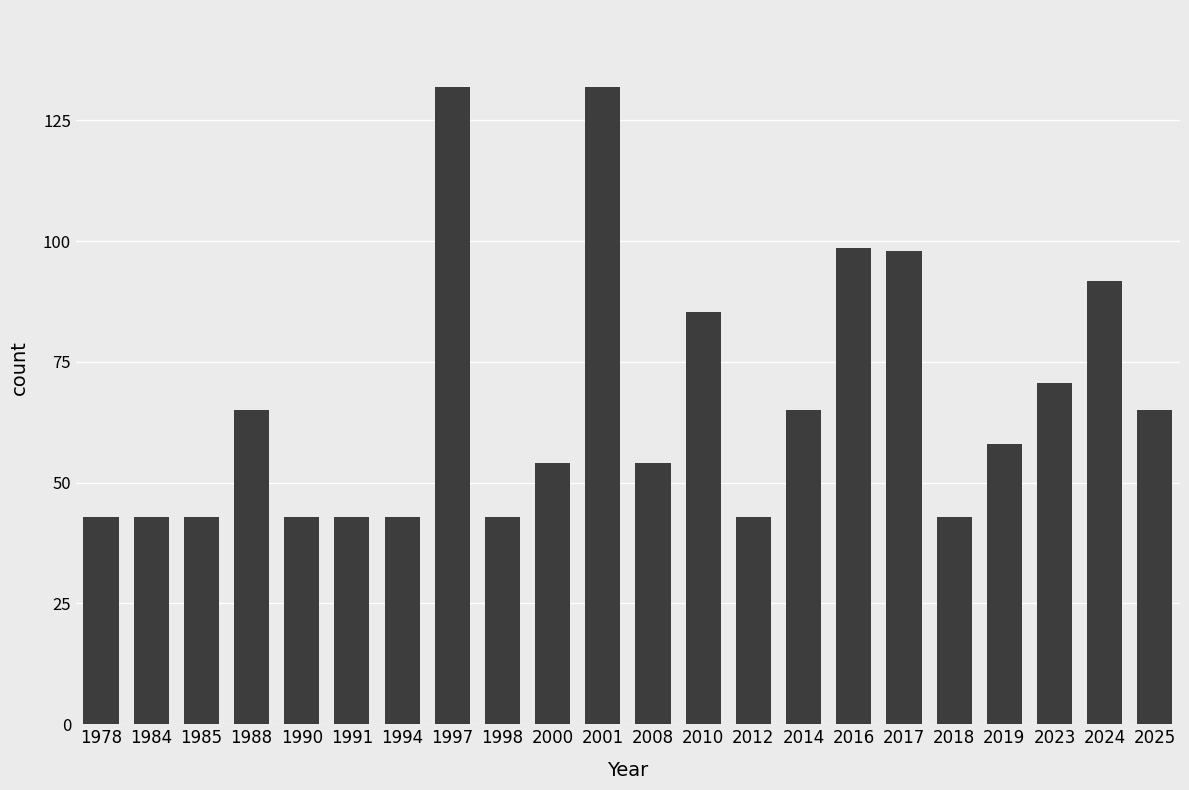

What is the change in value from 2024 to 2025?

-26.8